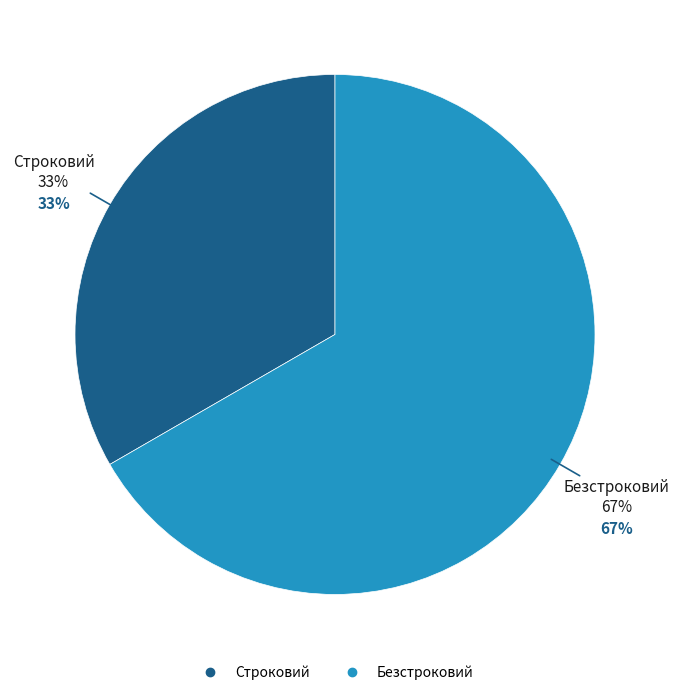

What is the ratio of the value at Строковий to the value at Безстроковий?

0.5